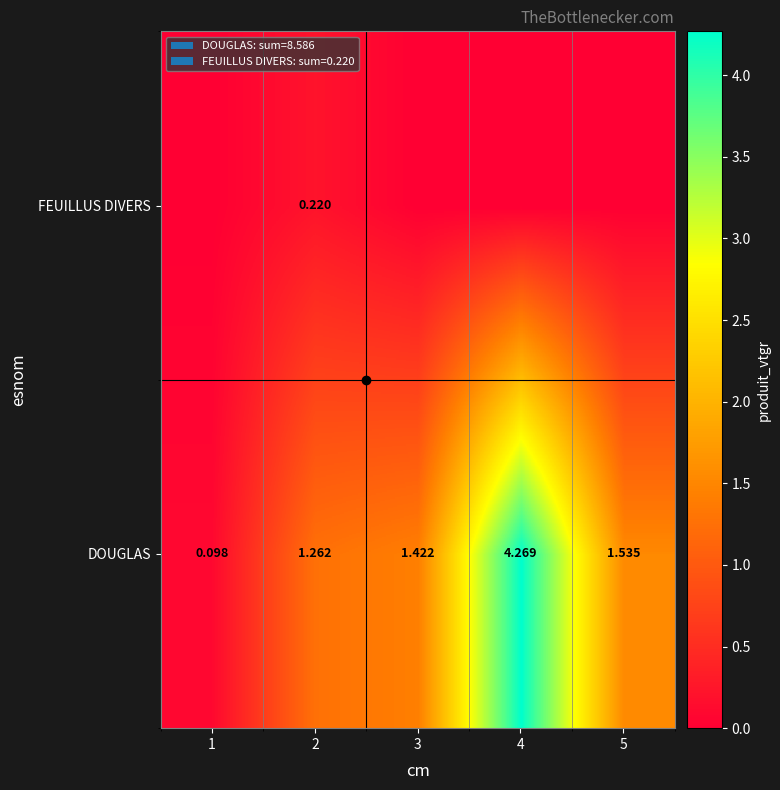

What is the spread (max minus min) of values at 1?

0.1